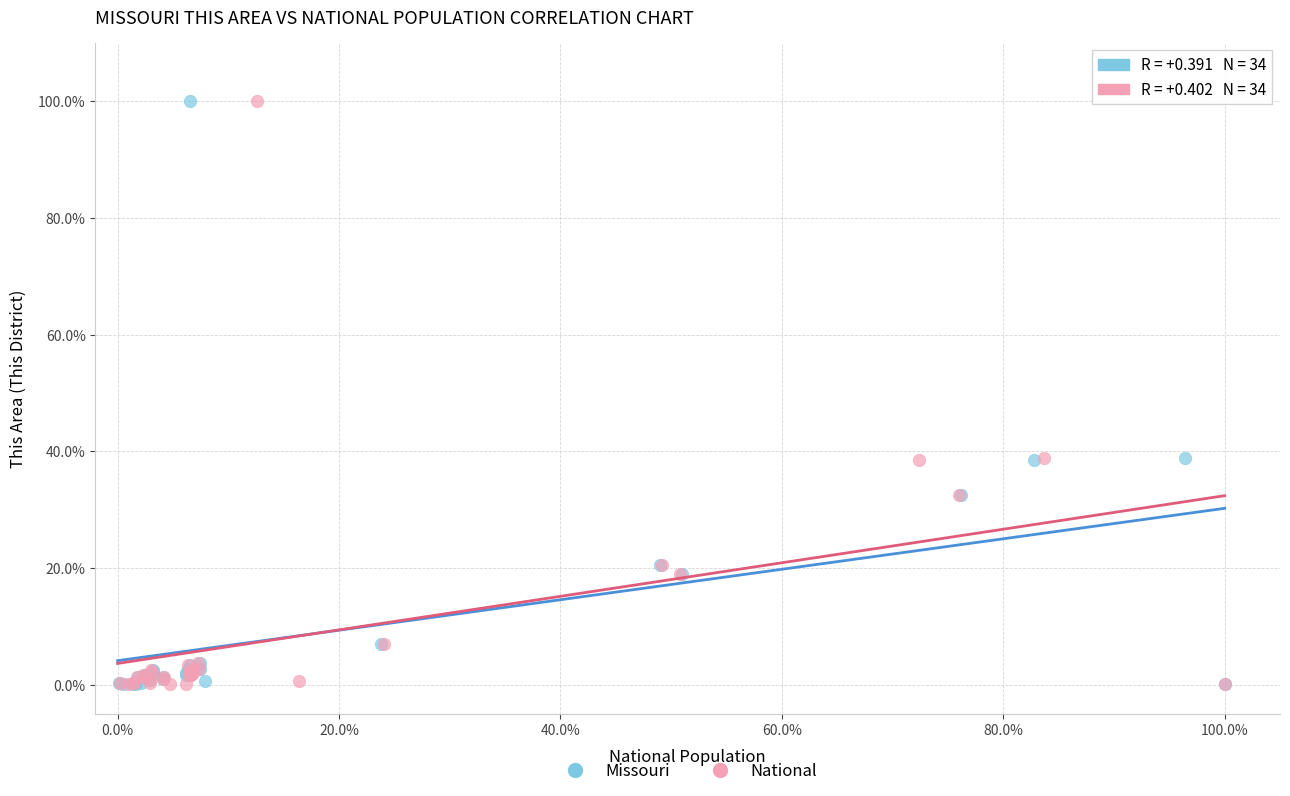

What are all the series names shown in the legend?

Missouri, National